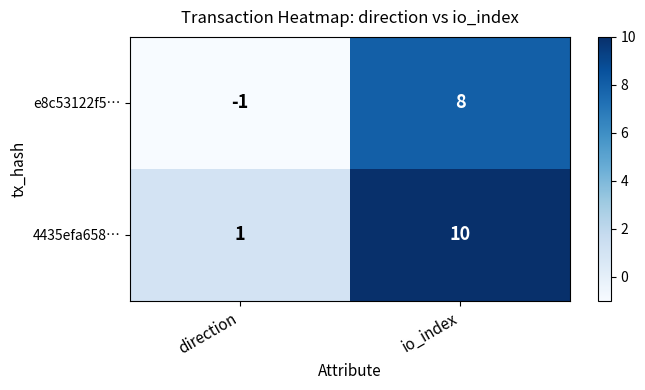

At io_index, list the series in order from smallest to largest.

e8c53122f5…, 4435efa658…